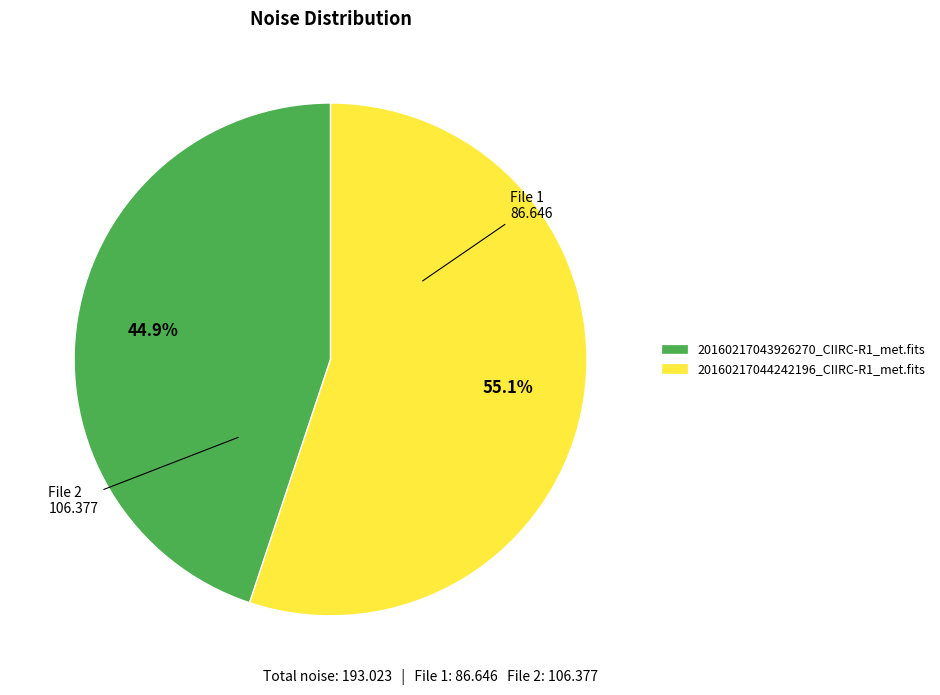

Which slice is the smallest?

20160217043926270_CIIRC-R1_met.fits